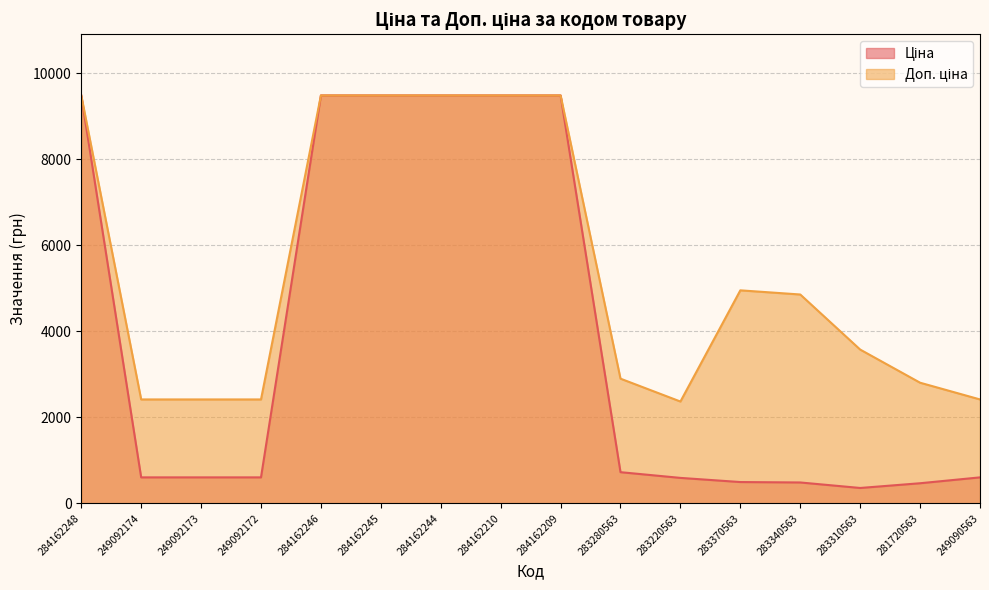

True or false: Ціна has more than 0 interior local peaks.

False